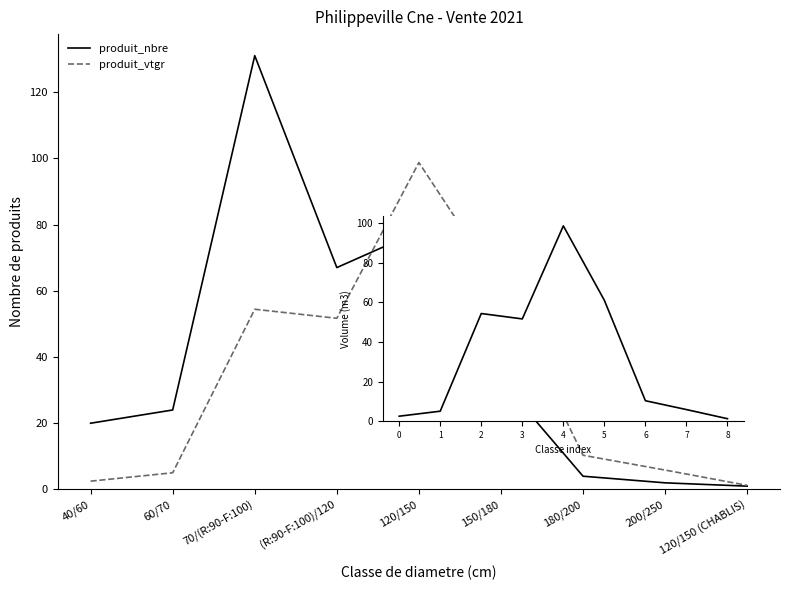

The value of produit_nbre at (R:90-F:100)/120 is 67.0. True or false?

True